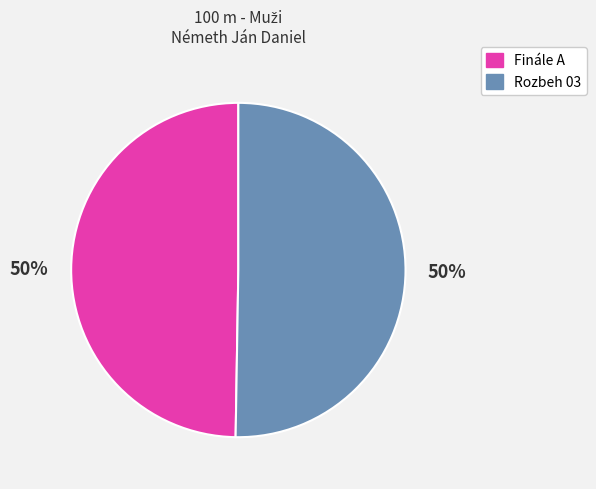

The Finále A slice represents 50% of the pie. True or false?

True